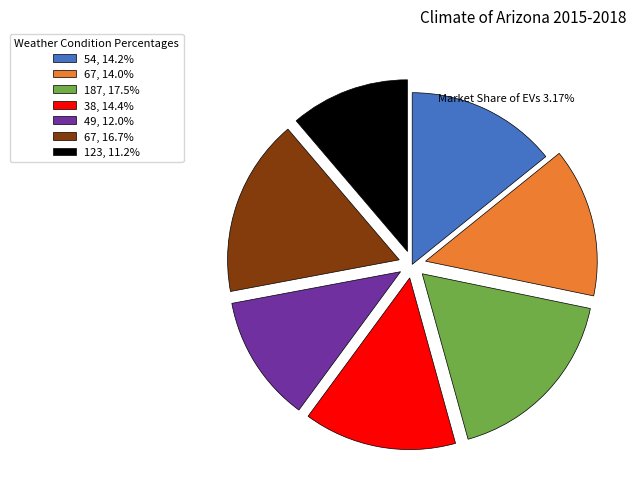

Is there a majority slice in this chart?

No